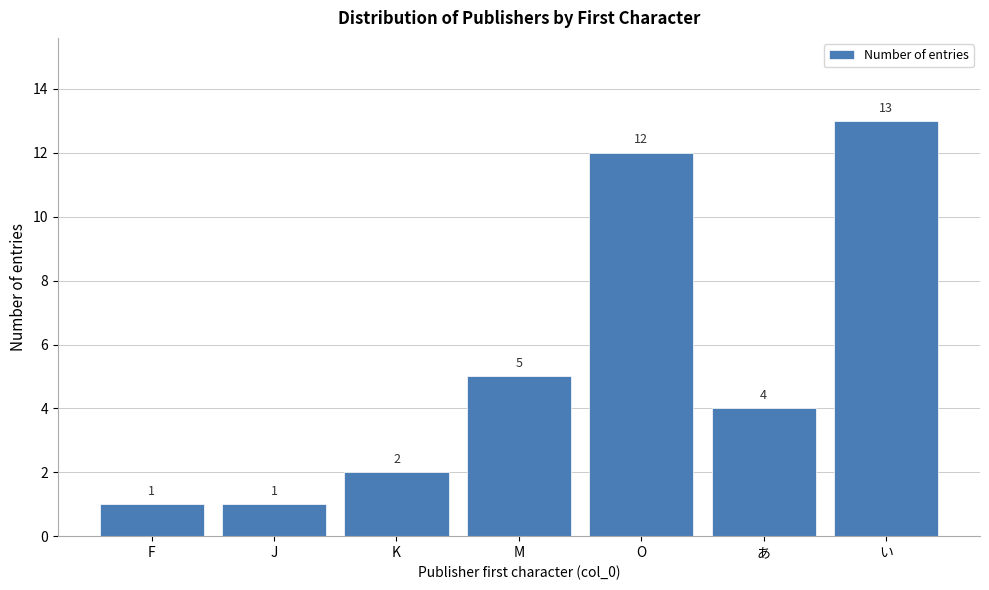

Reading left to right, list all the values displayed in this chart.

1	1	2	5	12	4	13